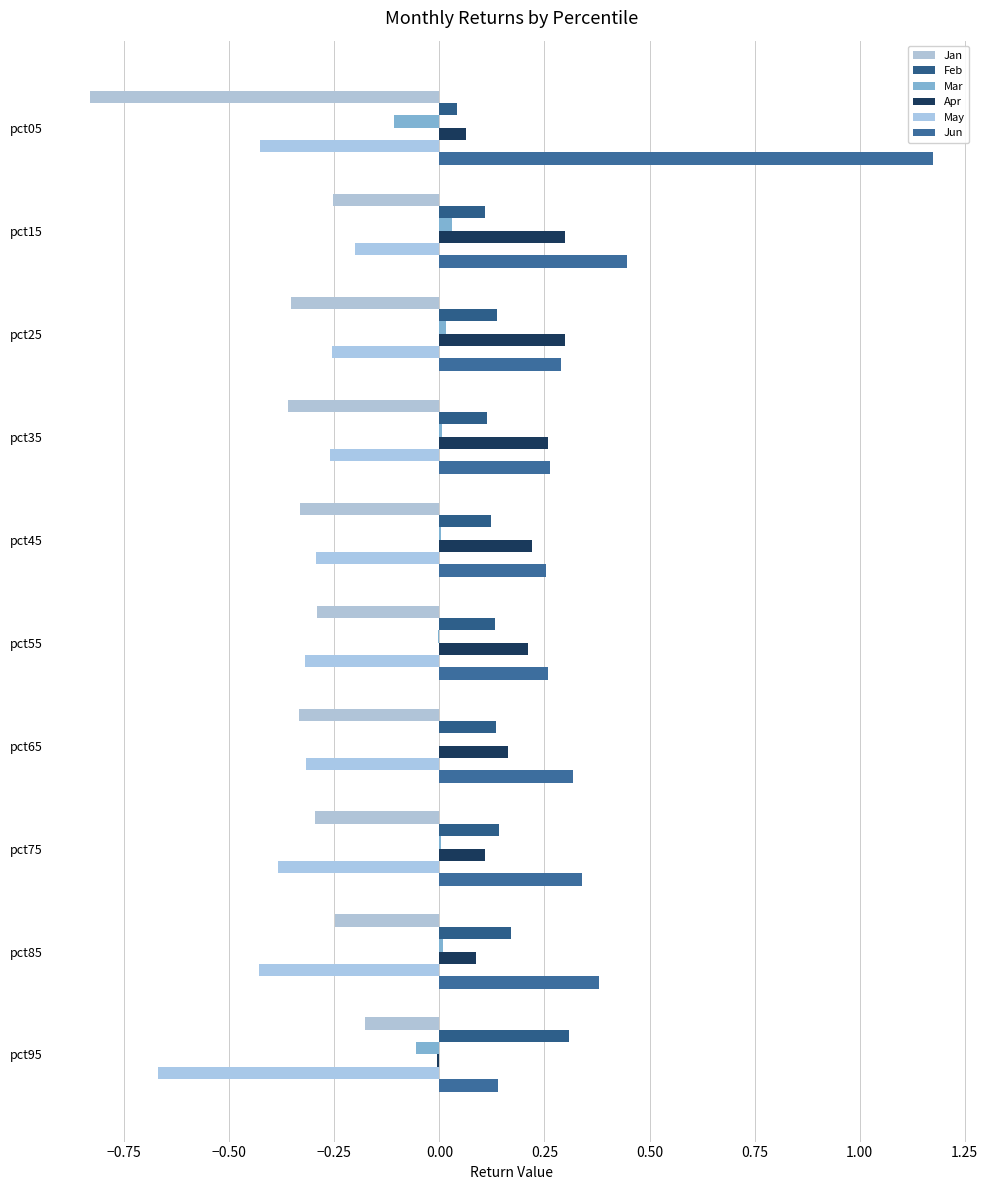

What is the difference between the second highest and minimum values in the May series?

0.4